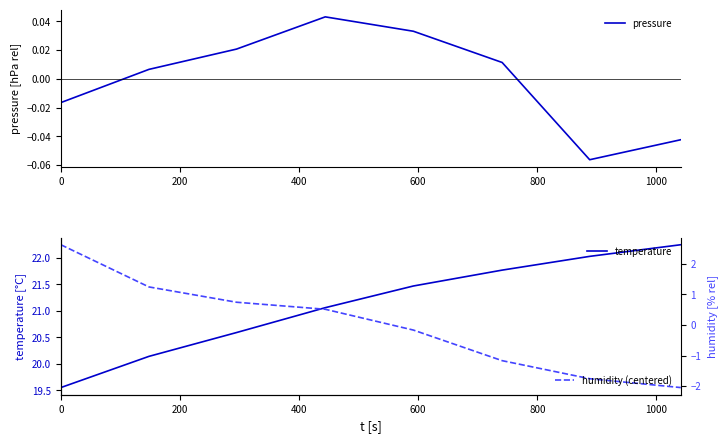

How many times do humidity (centered) and pressure cross each other?

1